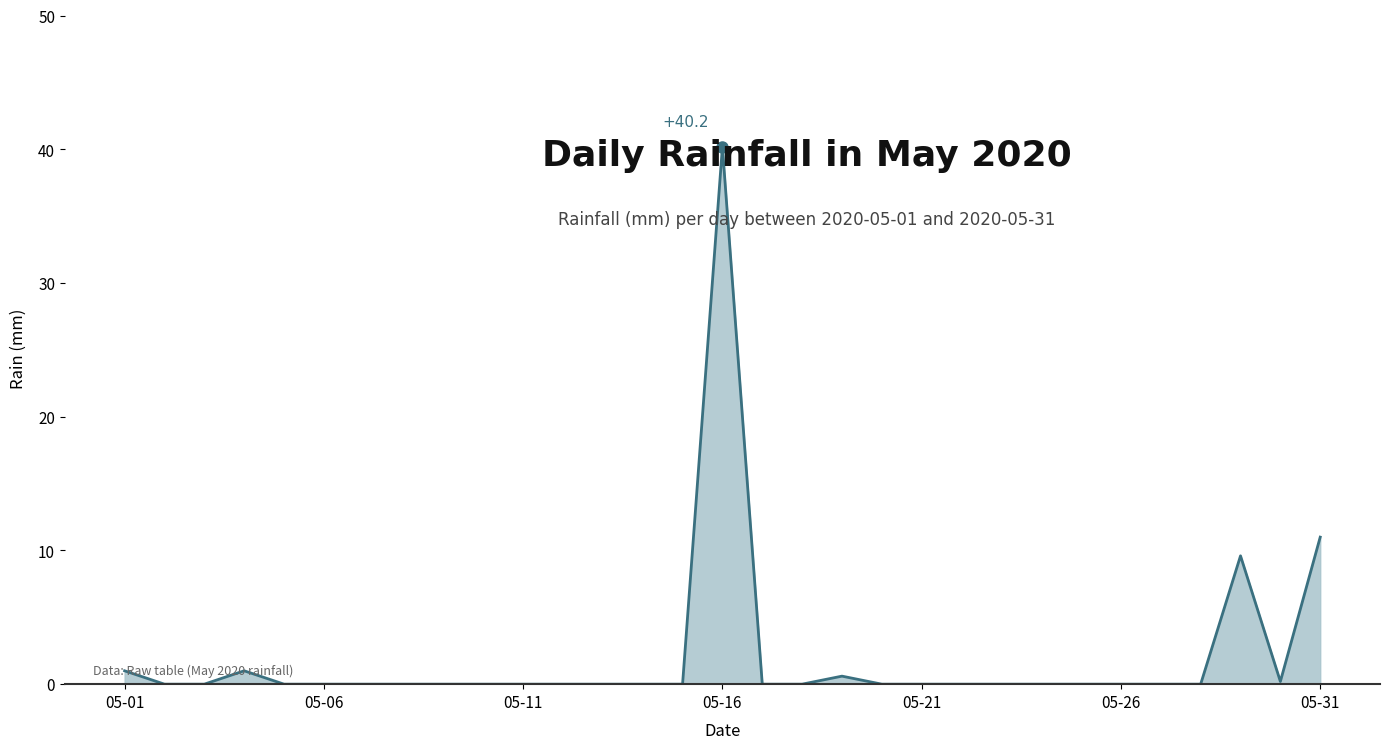

How many interior local peaks (higher than both neighbors) does the data have?

4